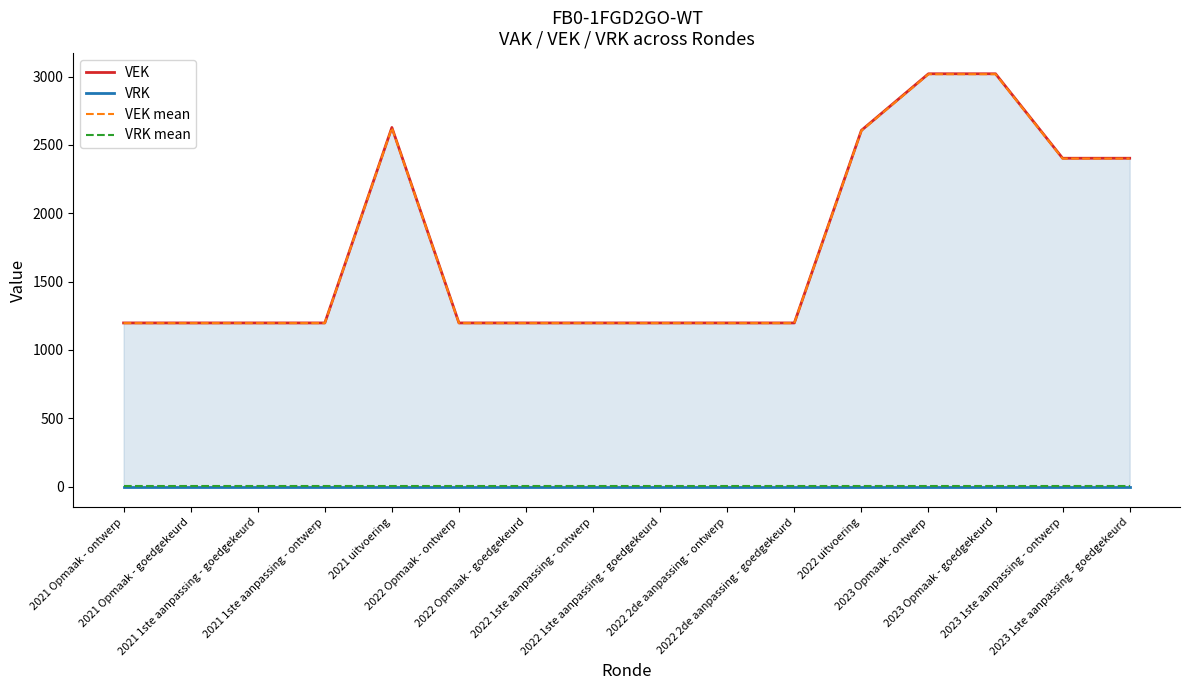

Which series has the largest range (max minus min)?

VEK